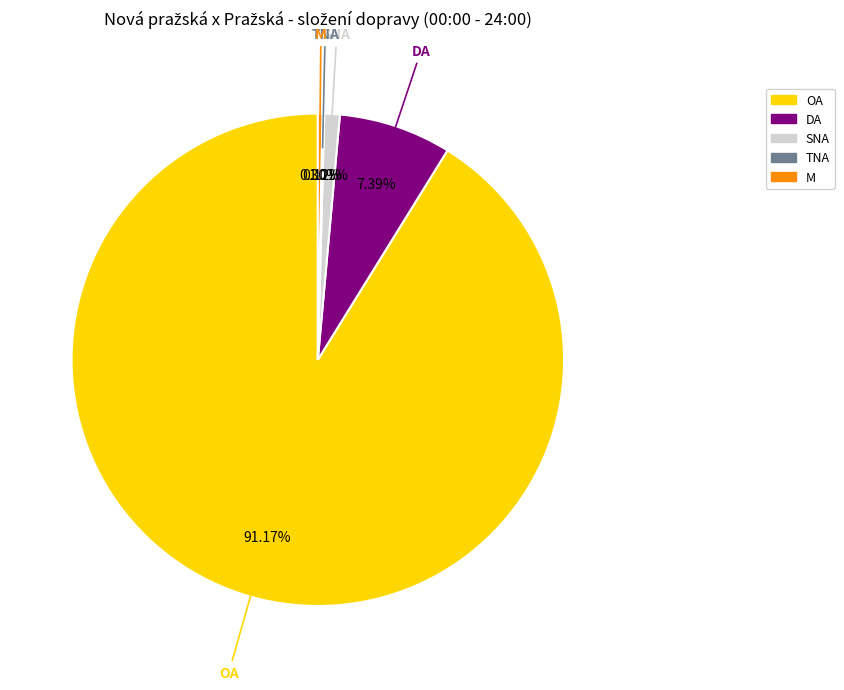

Is there any slice that represents more than half of the pie?

Yes